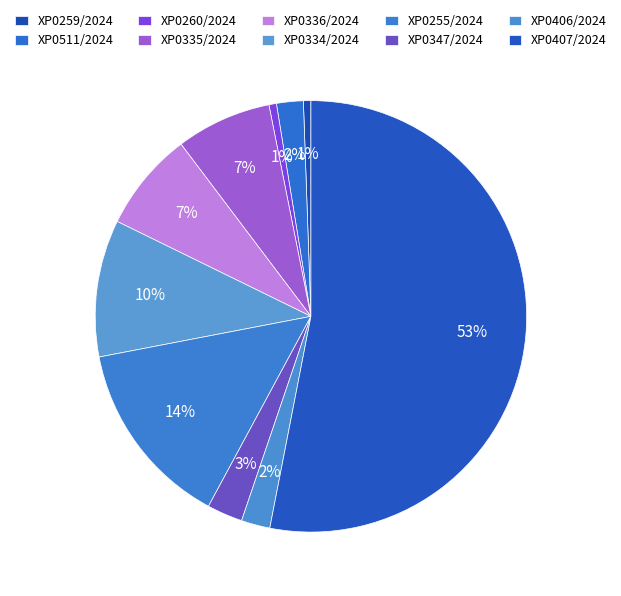

How many segments does this pie chart have?

10